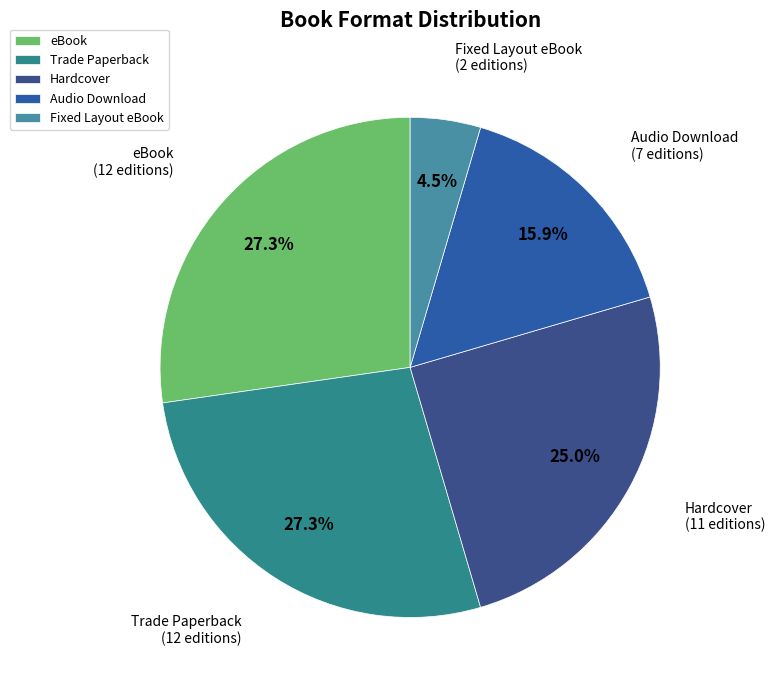

Does Fixed Layout eBook account for over 50% of the chart?

No